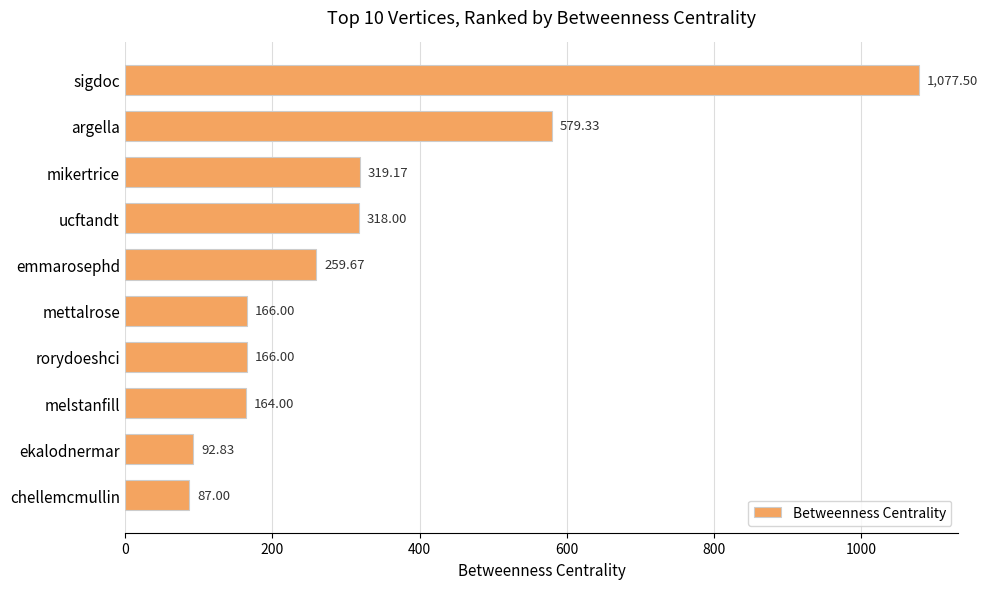

What is the greatest value displayed?

1077.5